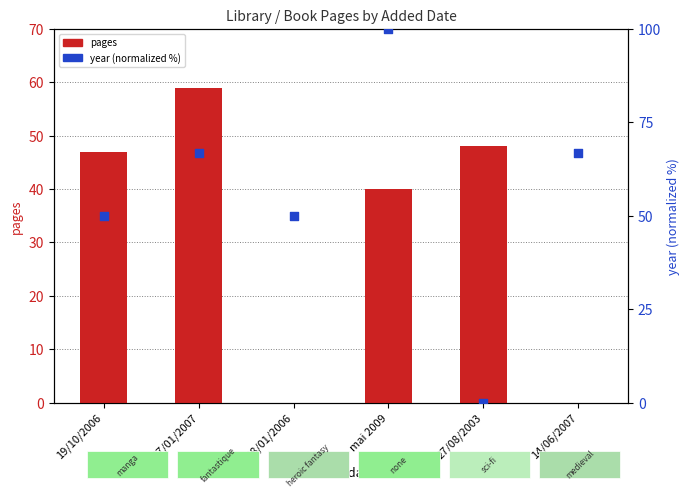

Which series reaches the maximum Y coordinate?

year (normalized)